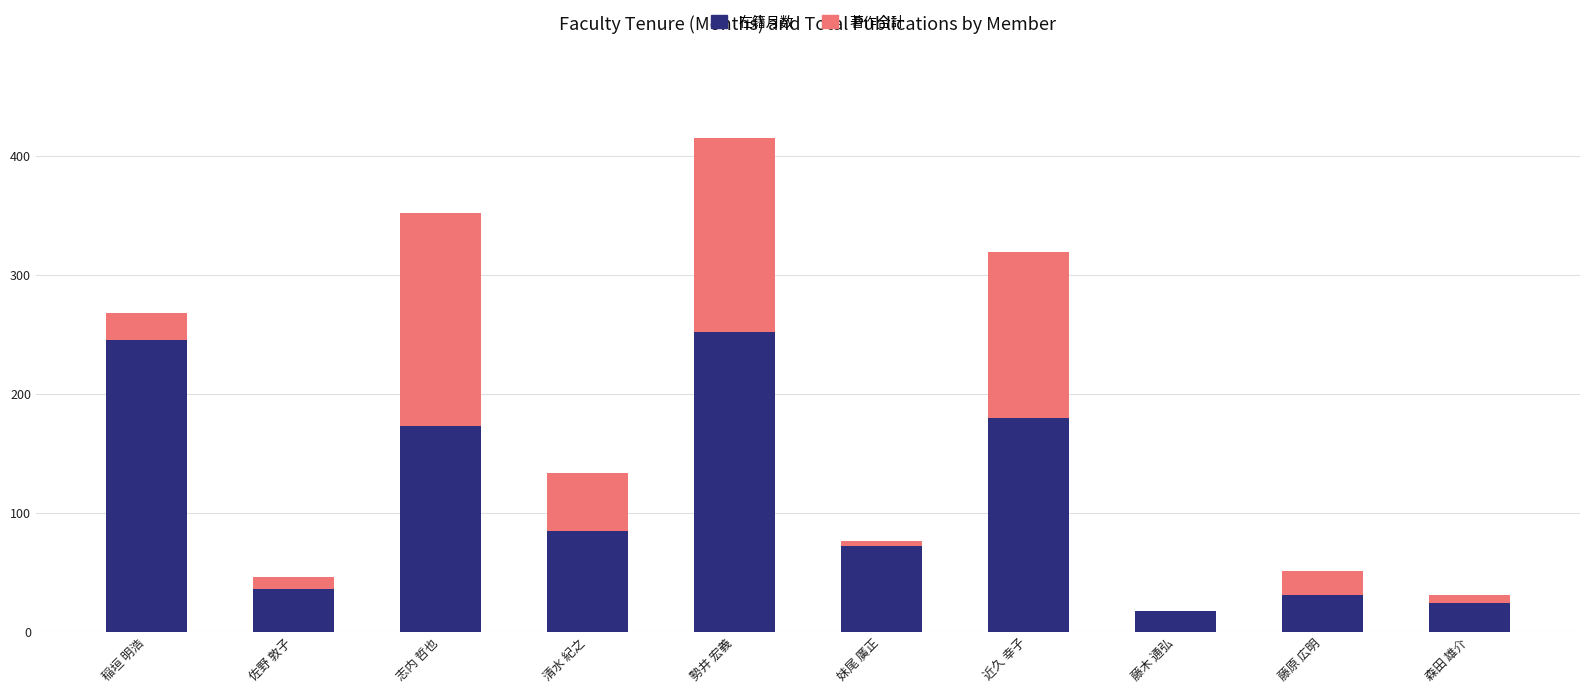

Where is 在籍月数 nearest to the value 134?

志内 哲也